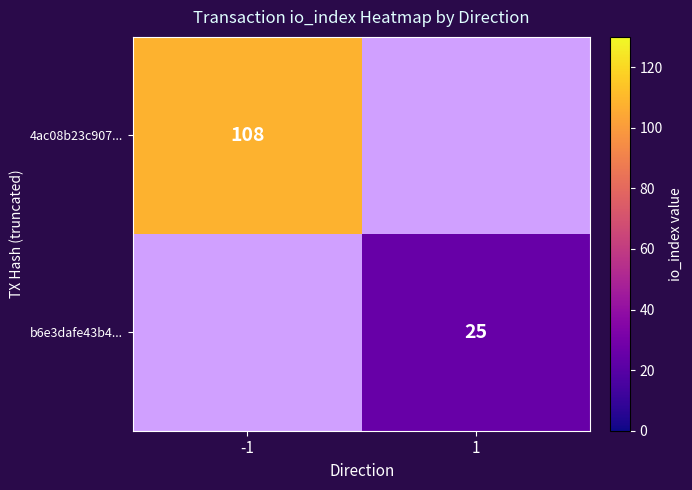

Which category has the lowest value across all series?

1